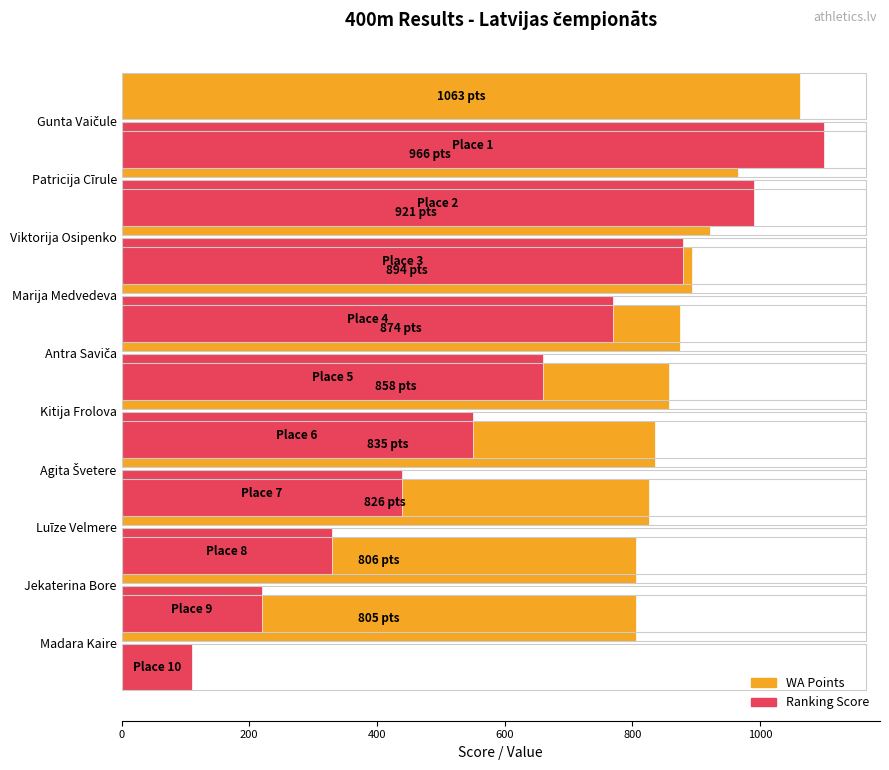

How many series are shown in this chart?

2